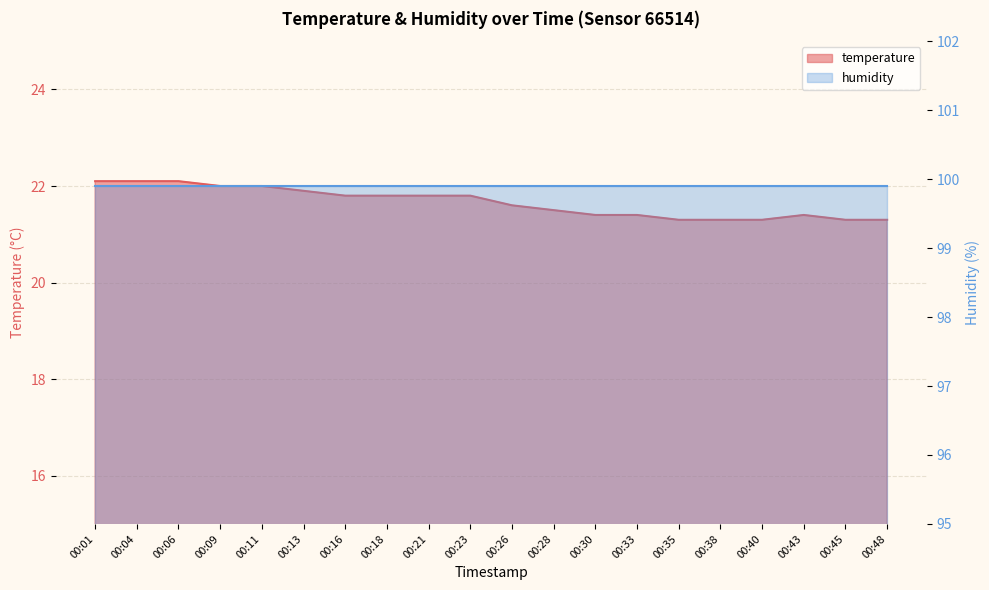

Which category has the highest value across all series?

00:01